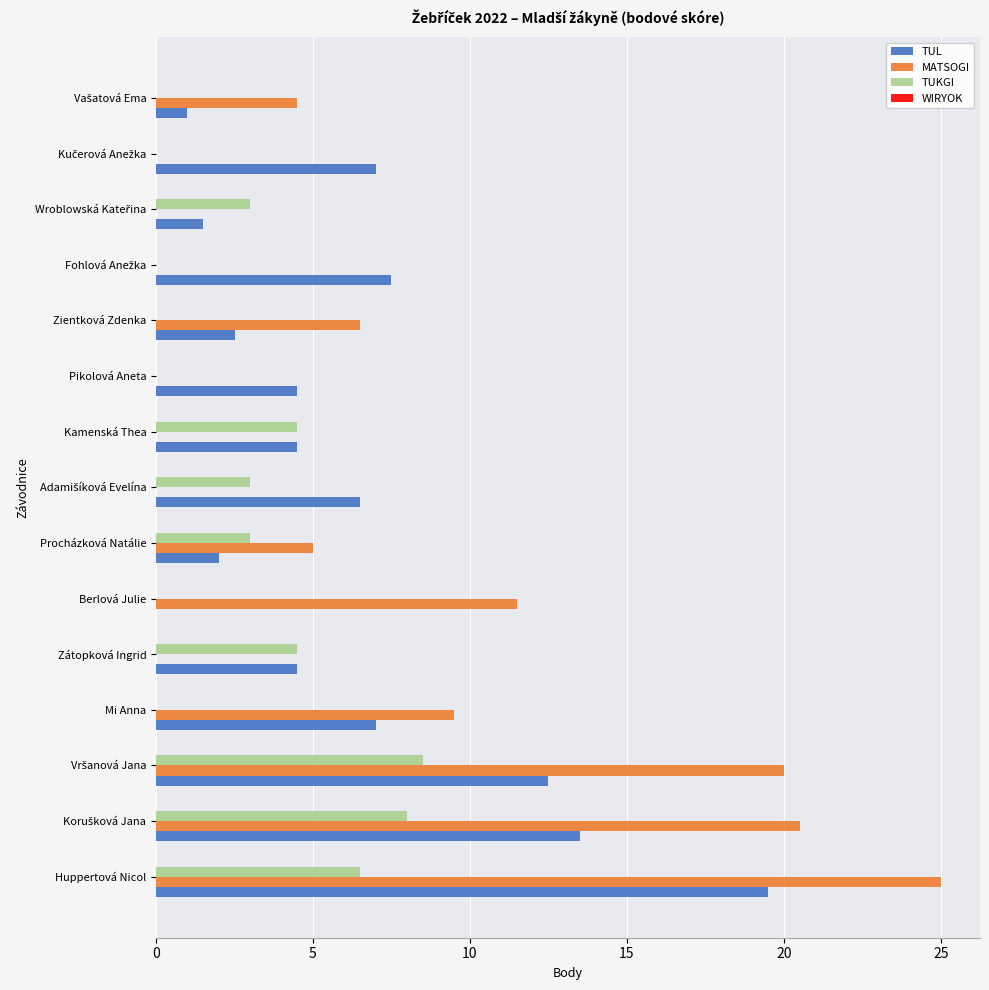

What is the average value of the MATSOGI series?

6.8